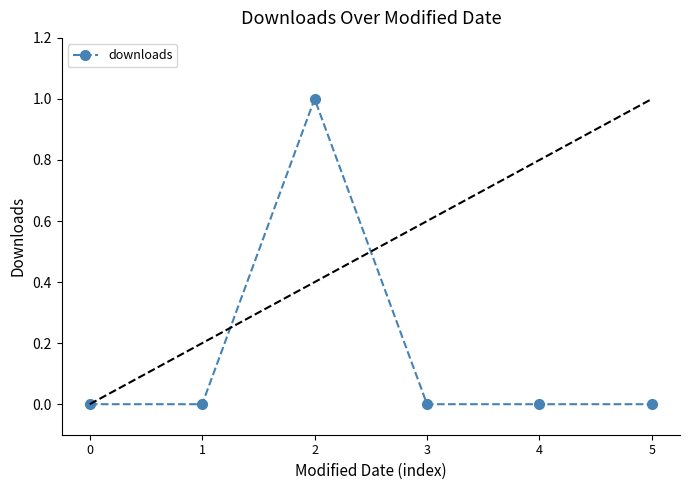

The value at 0 is 0. True or false?

True